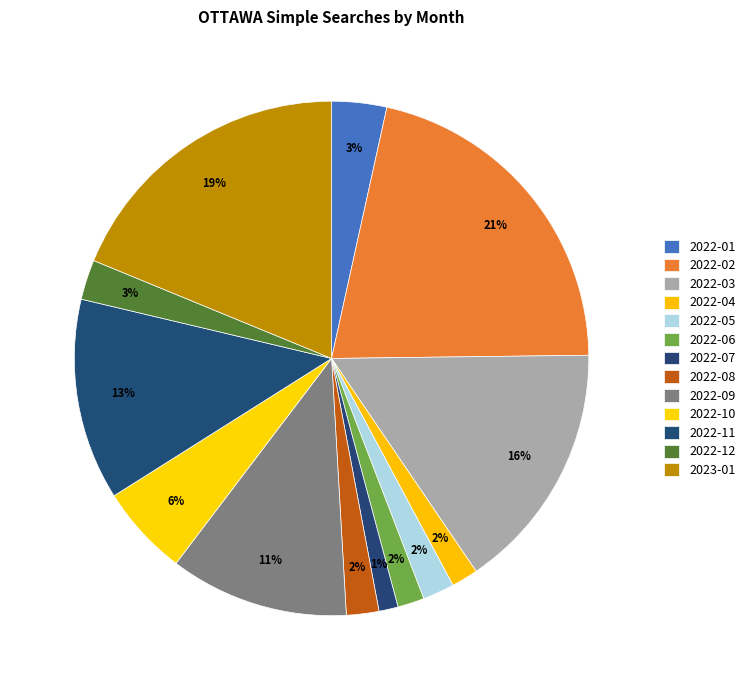

Is it true that 2022-08 is 8% of the pie?

False